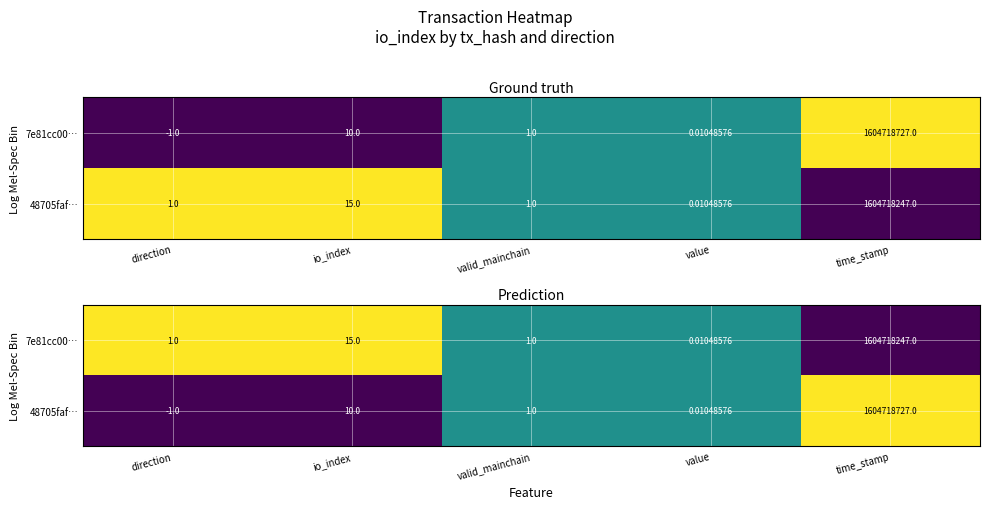

List the series in order of their peak value, highest first.

7e81cc00…, 48705faf…